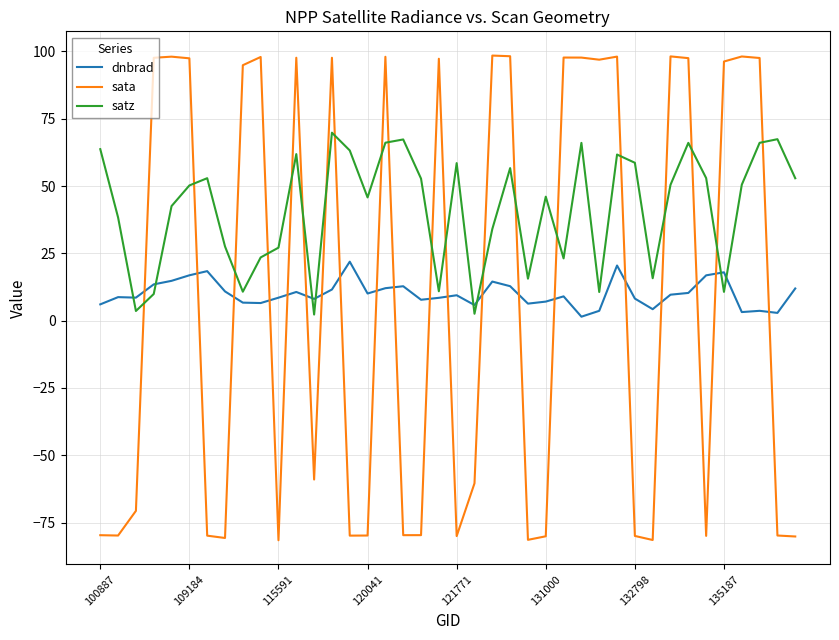

Which series has the largest range (max minus min)?

sata